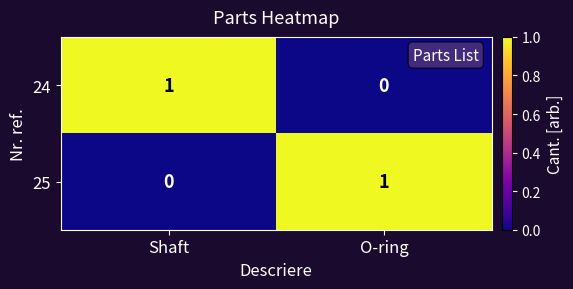

At which label does 24 reach its peak?

Shaft